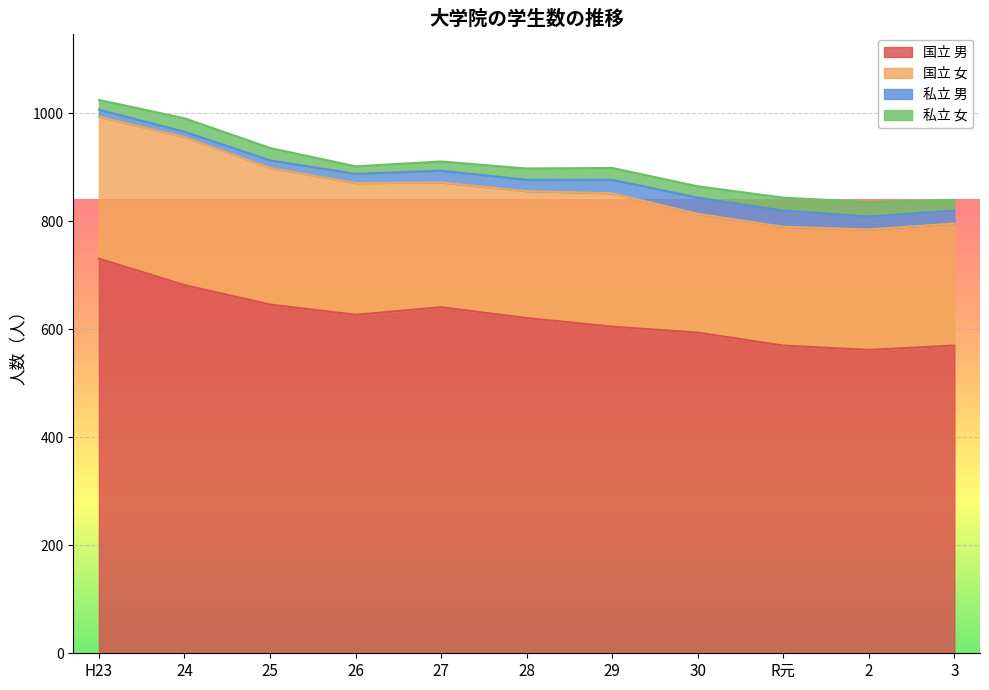

What is the value of the 私立 男 point at the 9th from the left?

30